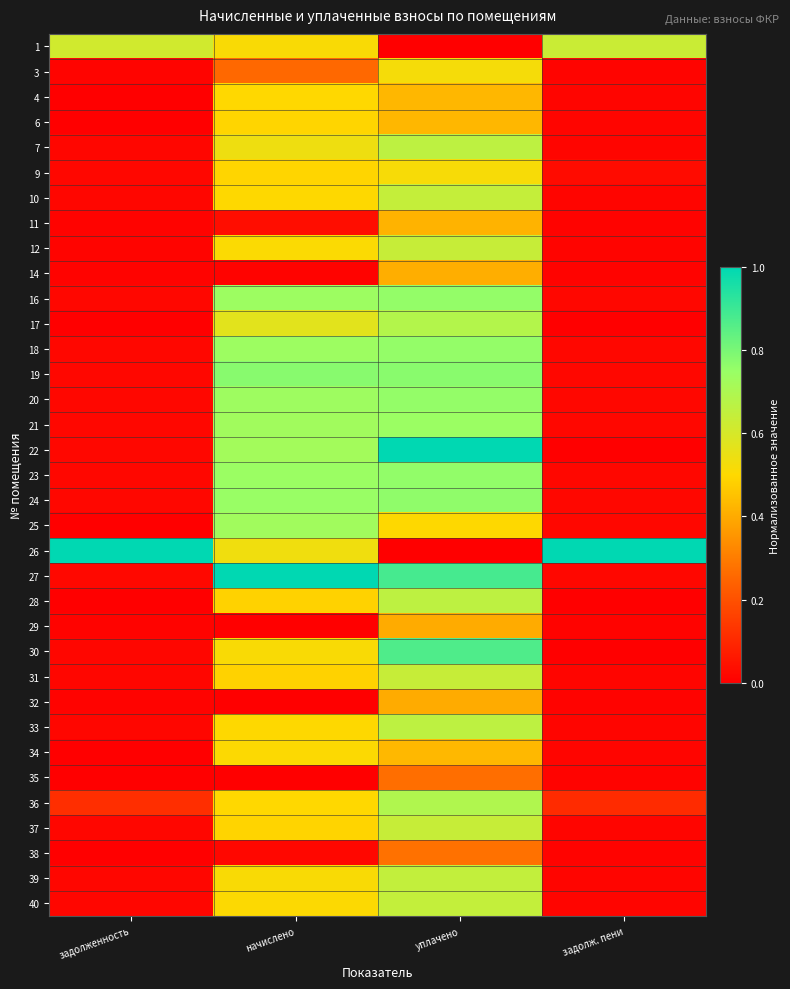

Reading right to left, list all the values displayed in this chart.

1: задолж. пени=0.6	уплачено=0.0	начислено=0.5	задолженность=0.6
3: задолж. пени=0.0	уплачено=0.5	начислено=0.3	задолженность=0.0
4: задолж. пени=0.0	уплачено=0.4	начислено=0.5	задолженность=0.0
6: задолж. пени=0.0	уплачено=0.4	начислено=0.5	задолженность=0.0
7: задолж. пени=0.0	уплачено=0.7	начислено=0.5	задолженность=0.0
9: задолж. пени=0.0	уплачено=0.5	начислено=0.5	задолженность=0.0
10: задолж. пени=0.0	уплачено=0.6	начислено=0.5	задолженность=0.0
11: задолж. пени=0.0	уплачено=0.4	начислено=0.0	задолженность=0.0
12: задолж. пени=0.0	уплачено=0.6	начислено=0.5	задолженность=0.0
14: задолж. пени=0.0	уплачено=0.4	начислено=0.0	задолженность=0.0
16: задолж. пени=0.0	уплачено=0.8	начислено=0.7	задолженность=0.0
17: задолж. пени=0.0	уплачено=0.7	начислено=0.6	задолженность=0.0
18: задолж. пени=0.0	уплачено=0.8	начислено=0.7	задолженность=0.0
19: задолж. пени=0.0	уплачено=0.8	начислено=0.8	задолженность=0.0
20: задолж. пени=0.0	уплачено=0.8	начислено=0.7	задолженность=0.0
21: задолж. пени=0.0	уплачено=0.7	начислено=0.7	задолженность=0.0
22: задолж. пени=0.0	уплачено=1.0	начислено=0.7	задолженность=0.0
23: задолж. пени=0.0	уплачено=0.8	начислено=0.7	задолженность=0.0
24: задолж. пени=0.0	уплачено=0.8	начислено=0.7	задолженность=0.0
25: задолж. пени=0.0	уплачено=0.5	начислено=0.7	задолженность=0.0
26: задолж. пени=1.0	уплачено=0.0	начислено=0.5	задолженность=1.0
27: задолж. пени=0.0	уплачено=0.9	начислено=1.0	задолженность=0.0
28: задолж. пени=0.0	уплачено=0.7	начислено=0.5	задолженность=0.0
29: задолж. пени=0.0	уплачено=0.4	начислено=0.0	задолженность=0.0
30: задолж. пени=0.0	уплачено=0.9	начислено=0.5	задолженность=0.0
31: задолж. пени=0.0	уплачено=0.6	начислено=0.5	задолженность=0.0
32: задолж. пени=0.0	уплачено=0.4	начислено=0.0	задолженность=0.0
33: задолж. пени=0.0	уплачено=0.7	начислено=0.5	задолженность=0.0
34: задолж. пени=0.0	уплачено=0.4	начислено=0.5	задолженность=0.0
35: задолж. пени=0.0	уплачено=0.3	начислено=0.0	задолженность=0.0
36: задолж. пени=0.1	уплачено=0.7	начислено=0.5	задолженность=0.1
37: задолж. пени=0.0	уплачено=0.6	начислено=0.5	задолженность=0.0
38: задолж. пени=0.0	уплачено=0.3	начислено=0.0	задолженность=0.0
39: задолж. пени=0.0	уплачено=0.6	начислено=0.5	задолженность=0.0
40: задолж. пени=0.0	уплачено=0.6	начислено=0.5	задолженность=0.0